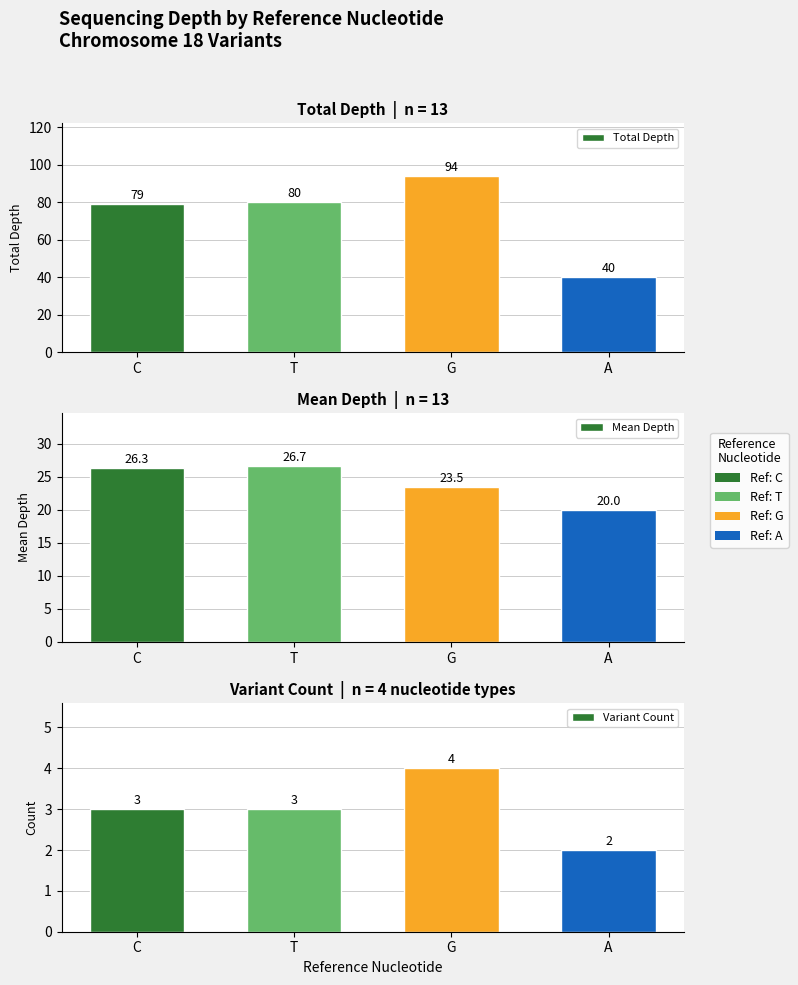

At how many categories does at least one series exceed 27?

4